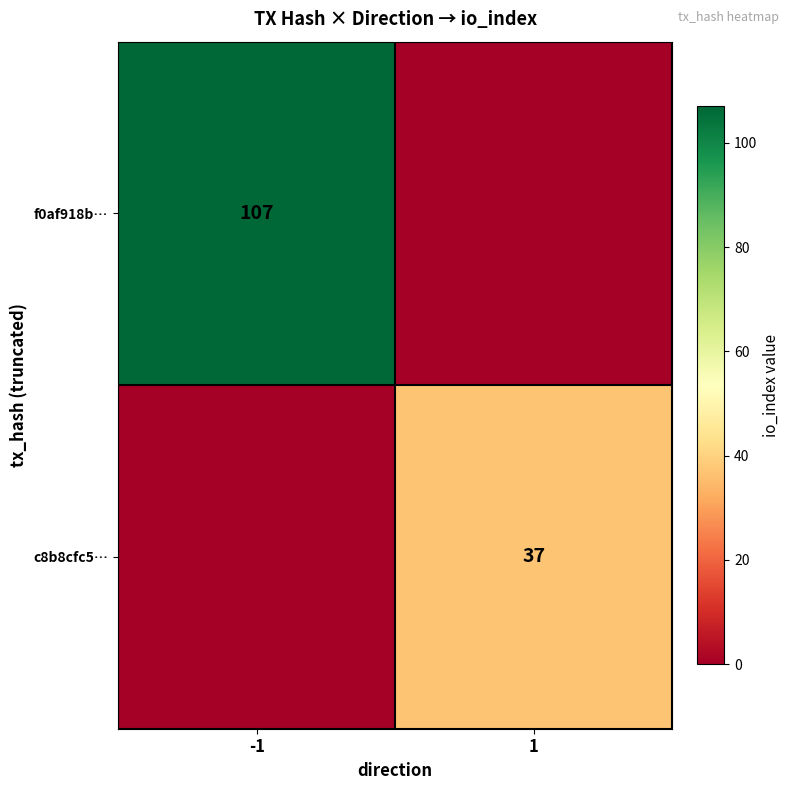

At how many categories does at least one series exceed 105?

1